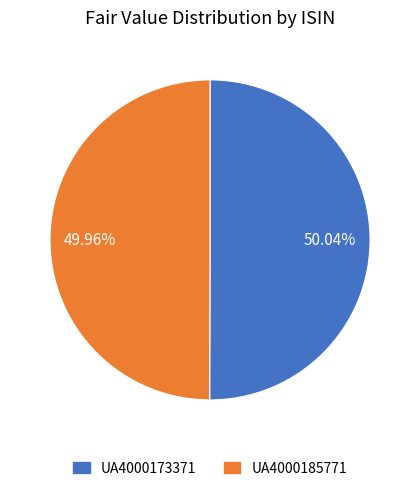

Is there a majority slice in this chart?

Yes